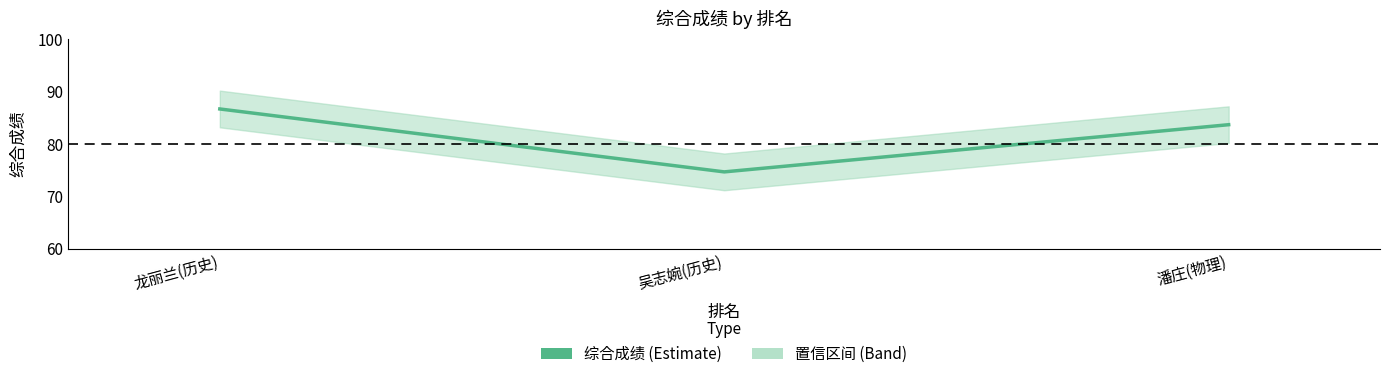

Which category has the highest value across all series?

龙丽兰(历史)